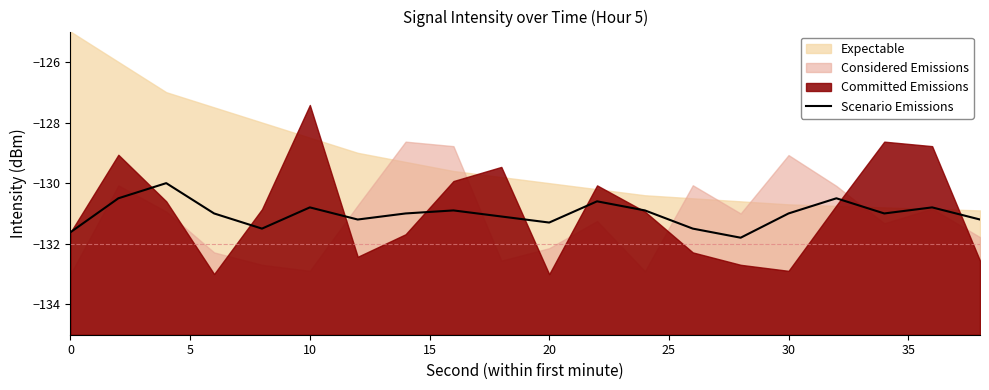

What is the highest value of the Scenario Emissions series?

-130.0